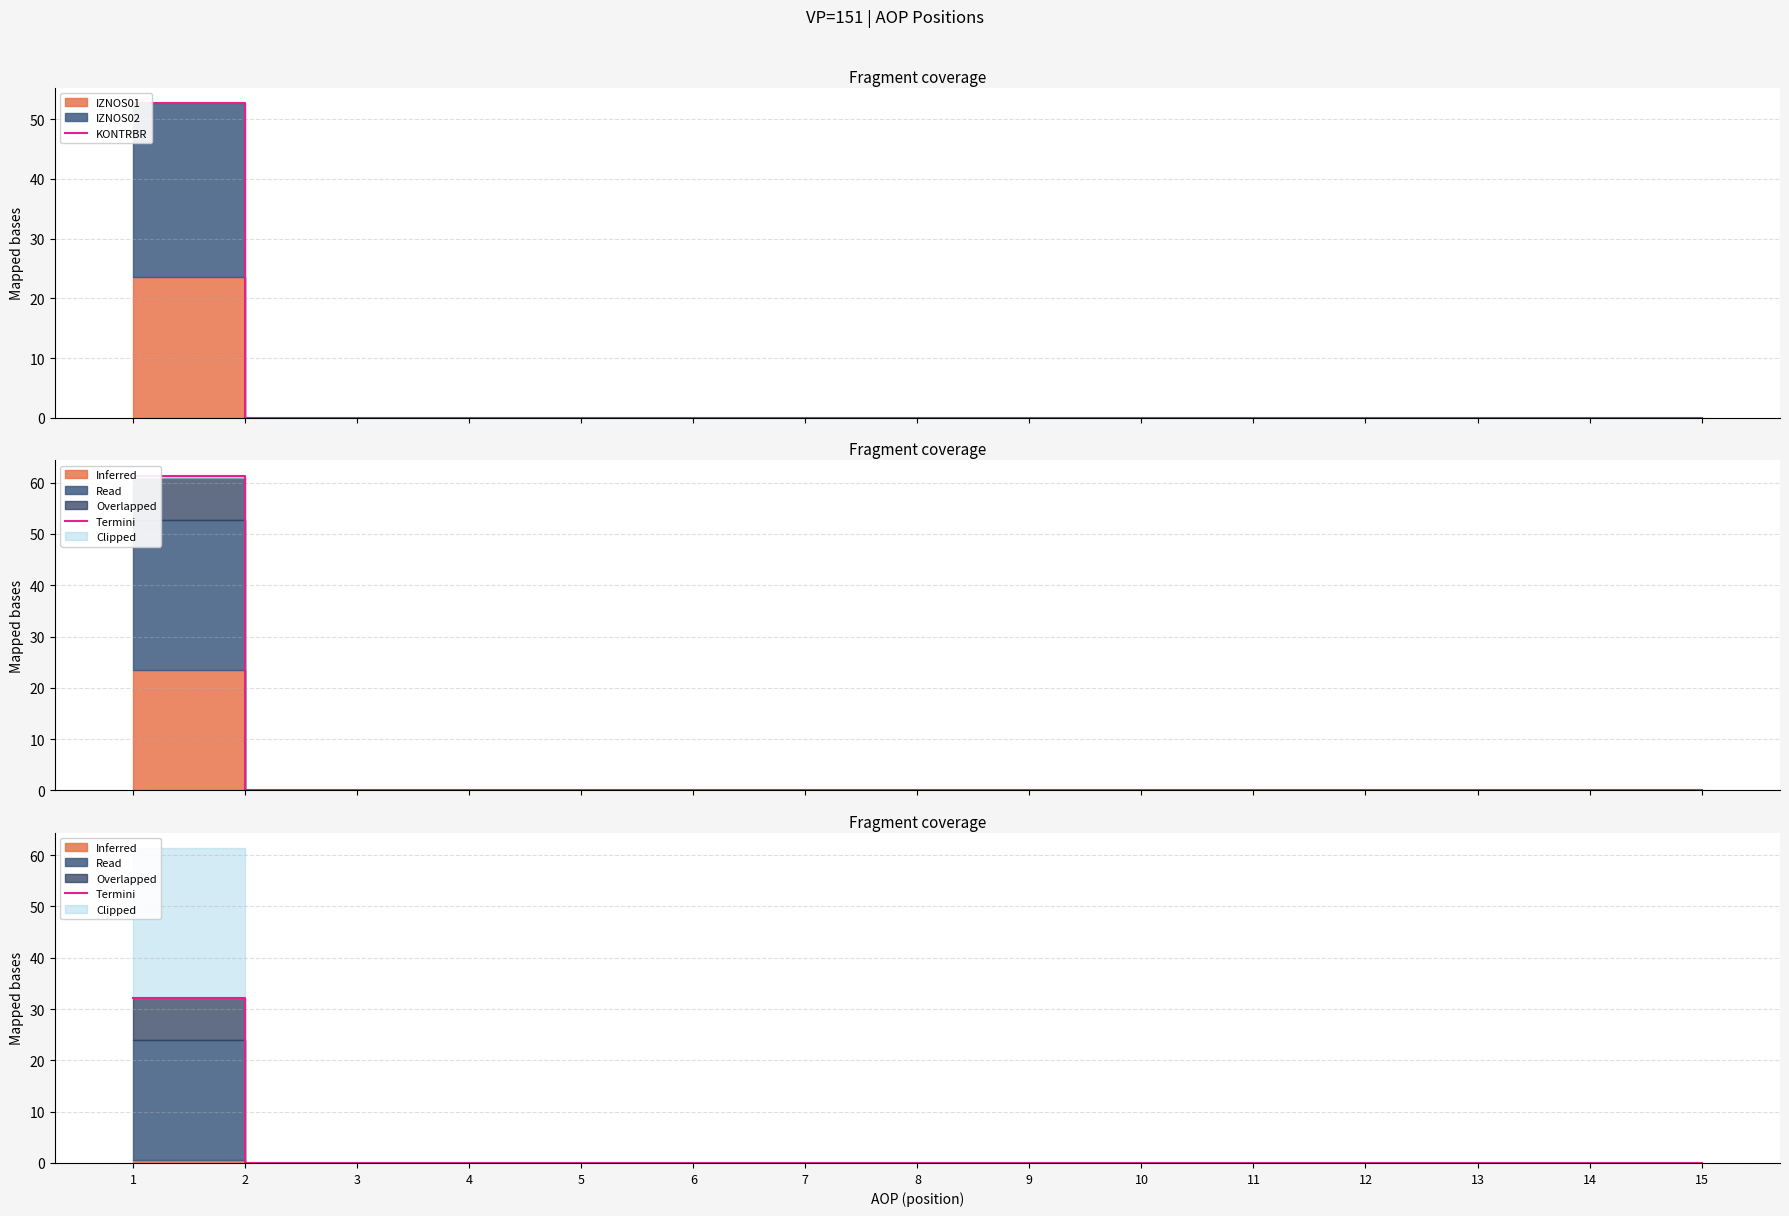

Between 9 and 12, which series saw the biggest shift?

KONTRBR